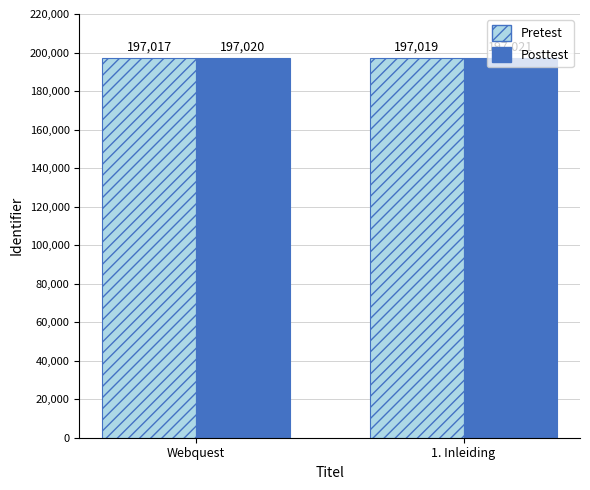

What is the total value across all series at Webquest?

394037